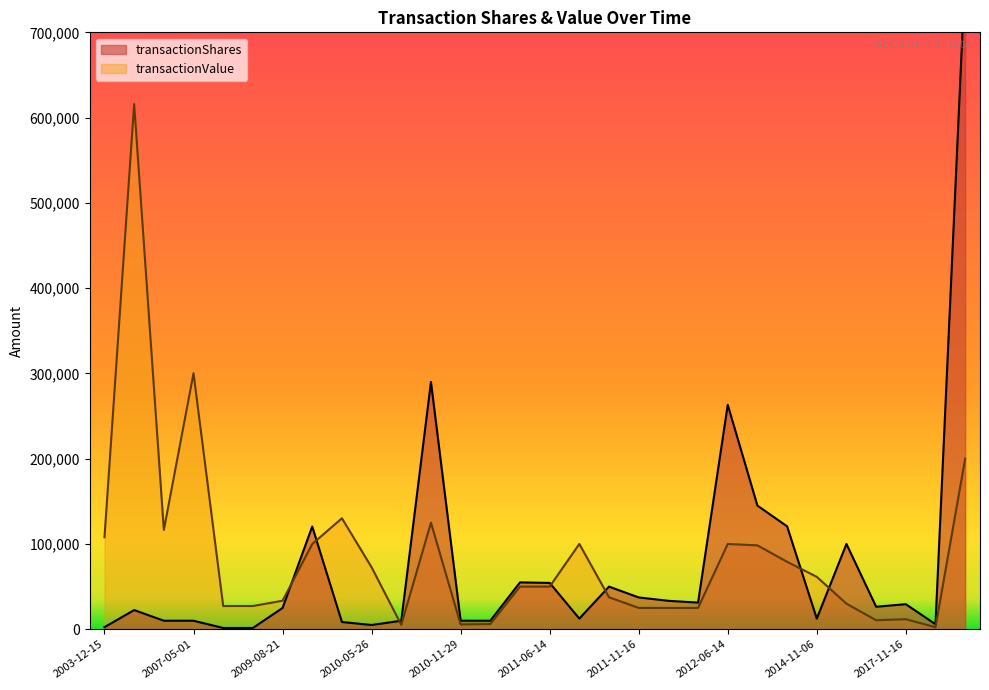

What is the sum of all transactionShares values?

2272935